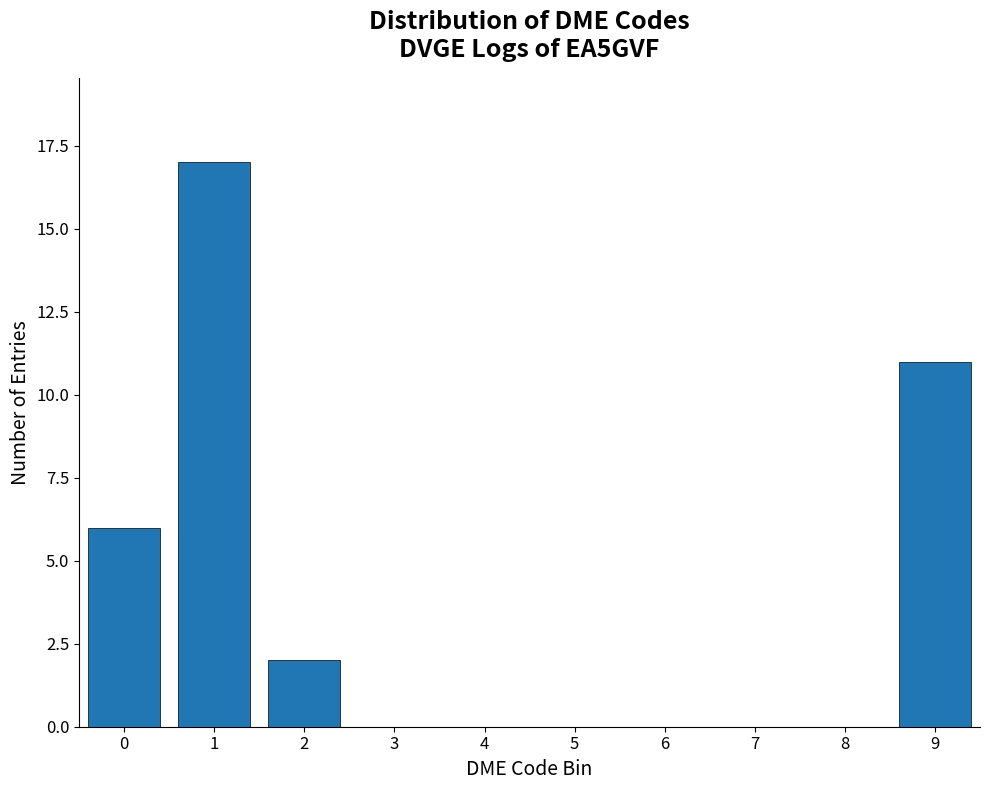

Reading left to right, transcribe all the data shown in this chart.

0=6	1=17	2=2	3=0	4=0	5=0	6=0	7=0	8=0	9=11